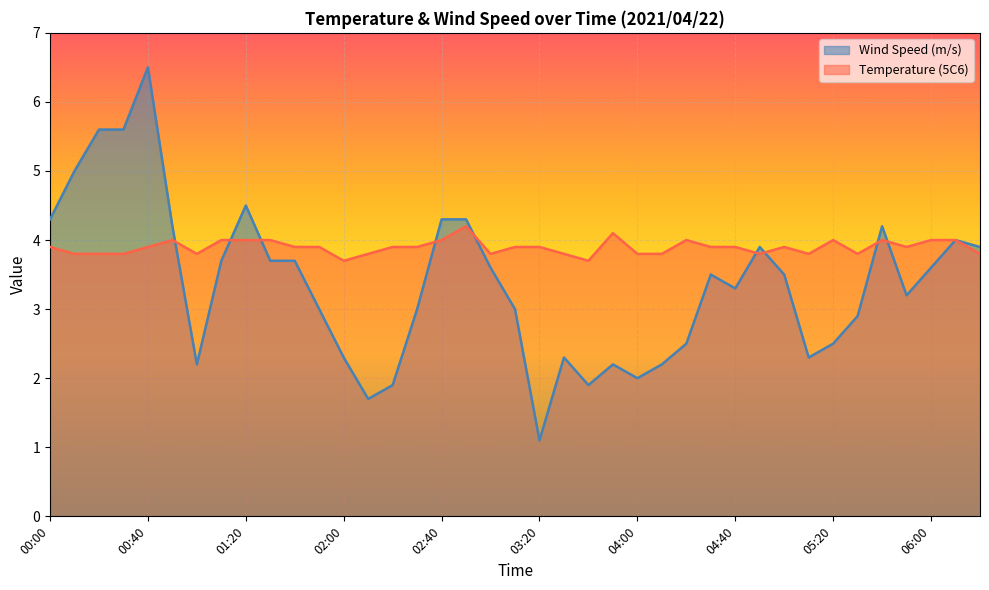

In Wind Speed (m/s), how many points are higher than both neighbors (excluding endpoints)?

8